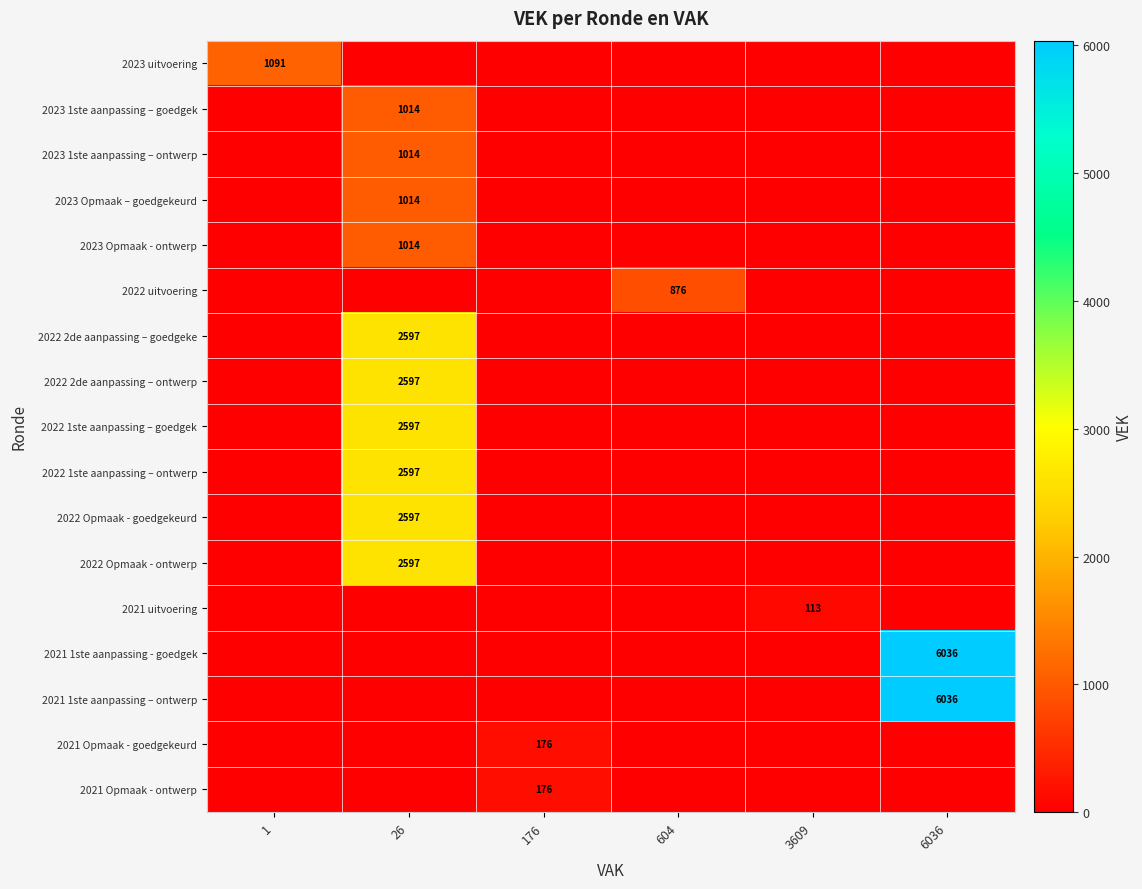

Count the number of categories in the chart.

6